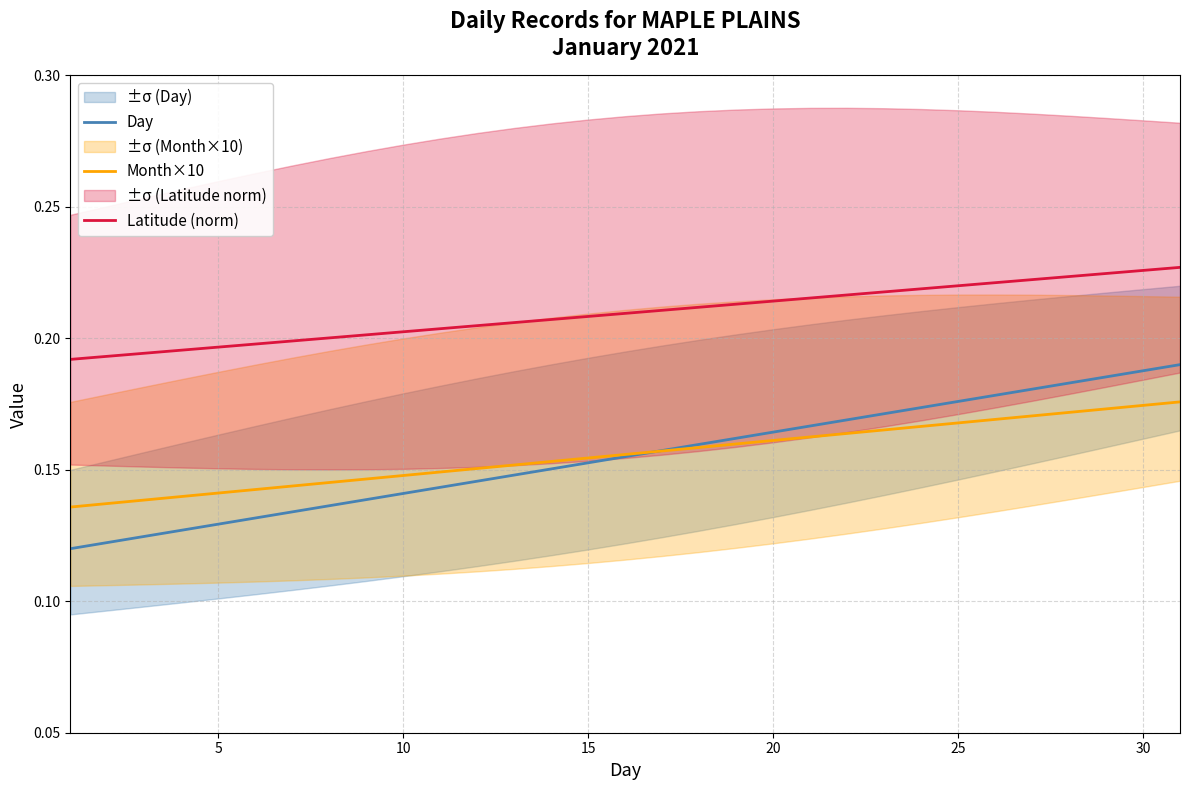

Reading left to right, extract all data points from this chart.

Day: 0.1	0.1	0.1	0.1	0.1	0.1	0.1	0.1	0.1	0.1	0.1	0.1	0.1	0.2	0.2	0.2	0.2	0.2	0.2	0.2	0.2	0.2	0.2	0.2	0.2	0.2	0.2	0.2	0.2	0.2	0.2
Month×10: 0.1	0.1	0.1	0.1	0.1	0.1	0.1	0.1	0.1	0.1	0.1	0.2	0.2	0.2	0.2	0.2	0.2	0.2	0.2	0.2	0.2	0.2	0.2	0.2	0.2	0.2	0.2	0.2	0.2	0.2	0.2
Latitude (norm): 0.2	0.2	0.2	0.2	0.2	0.2	0.2	0.2	0.2	0.2	0.2	0.2	0.2	0.2	0.2	0.2	0.2	0.2	0.2	0.2	0.2	0.2	0.2	0.2	0.2	0.2	0.2	0.2	0.2	0.2	0.2